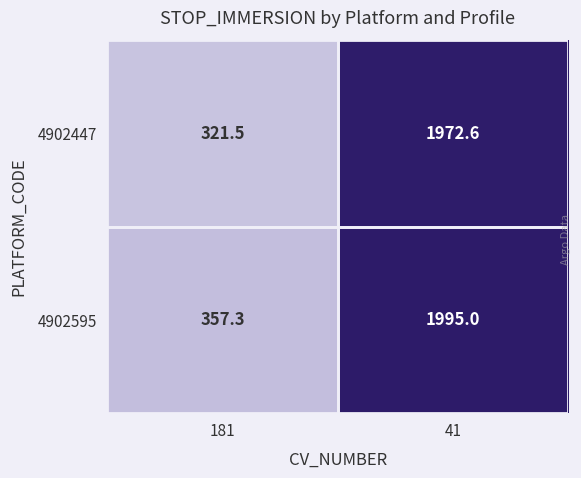

How many values in the 4902447 series exceed 1972?

1